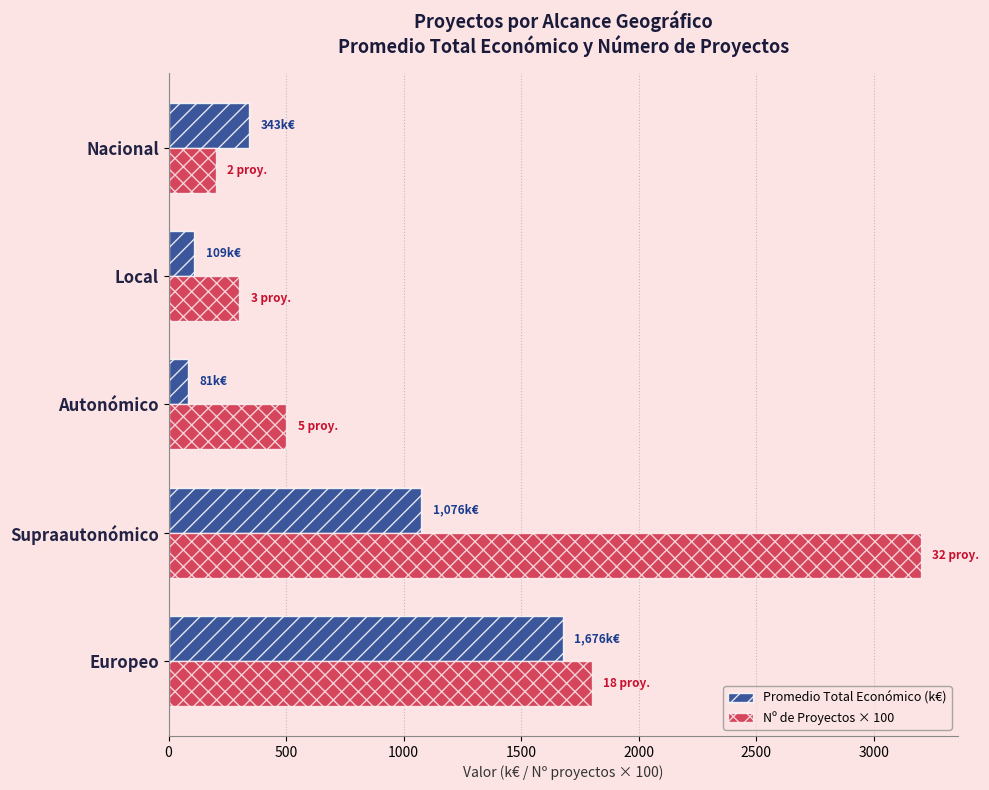

The value of Promedio Total Económico (k€) at Europeo is 1049.9. True or false?

False